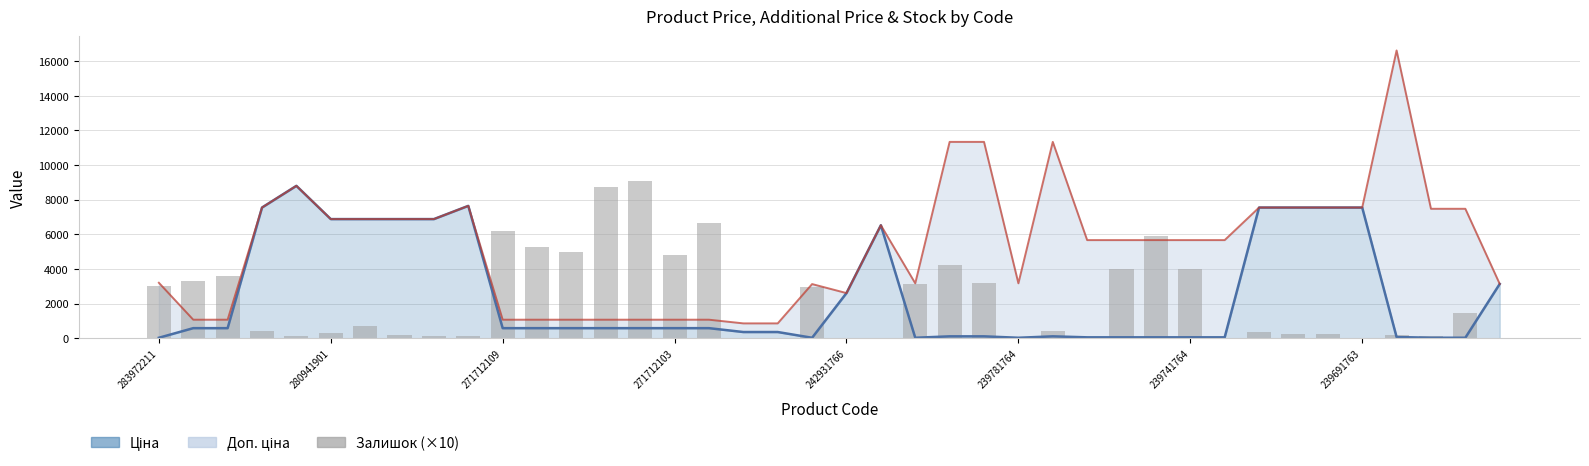

Approximately how many times larger is the value at 38 compared to 30?

0.4